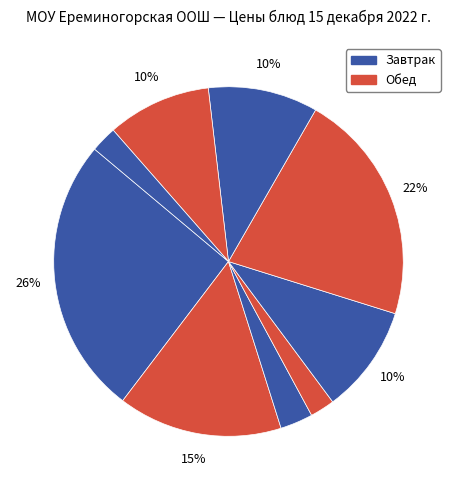

Count the number of slices in the pie.

9